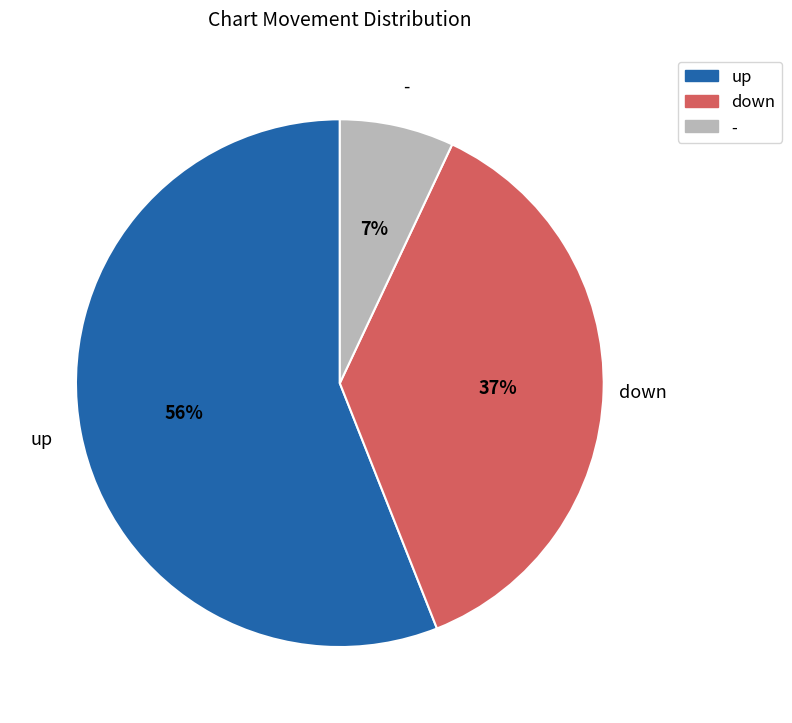

To the nearest percent, what percentage of the pie is up?

56%